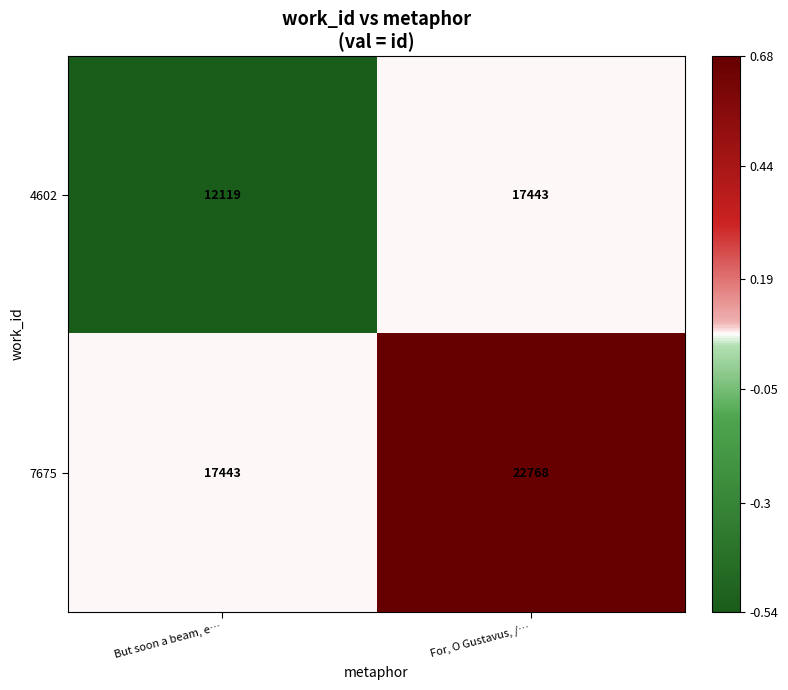

List the series in order of their peak value, lowest first.

4602, 7675